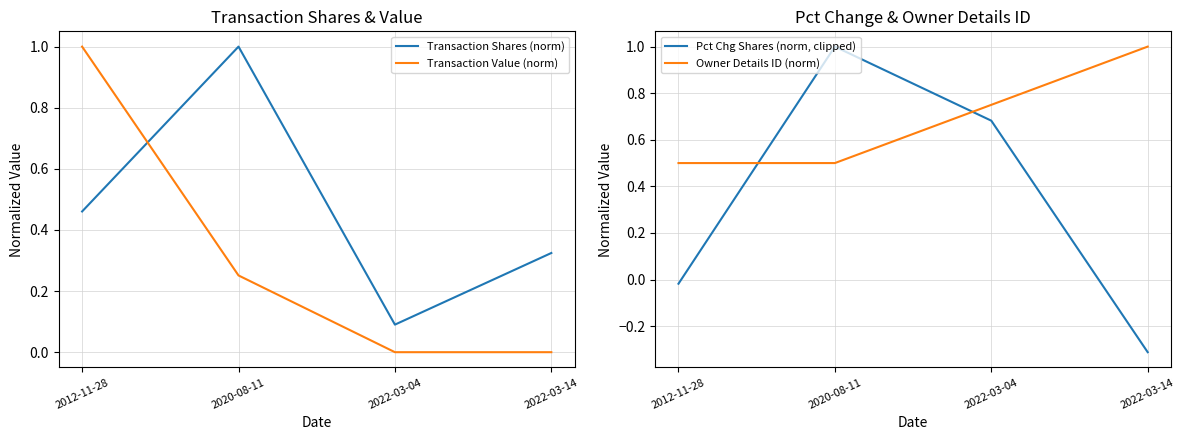

Between 2012-11-28 and 2020-08-11, which series saw the biggest shift?

Pct Chg Shares (norm, clipped)